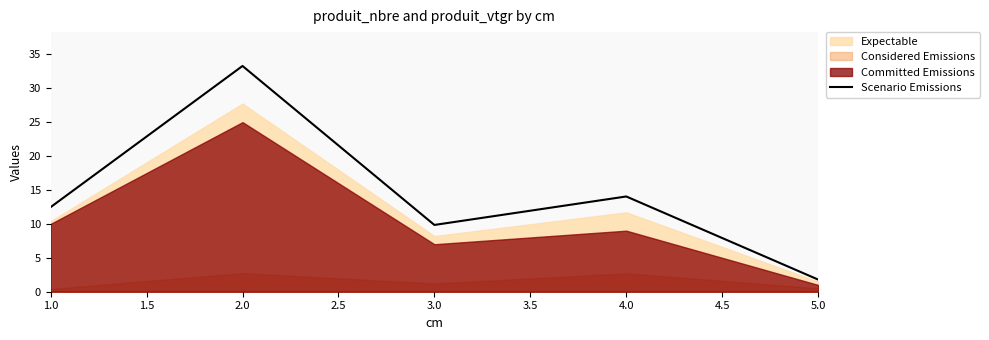

Reading left to right, extract all data points from this chart.

12.5	33.3	9.8	14.0	1.8